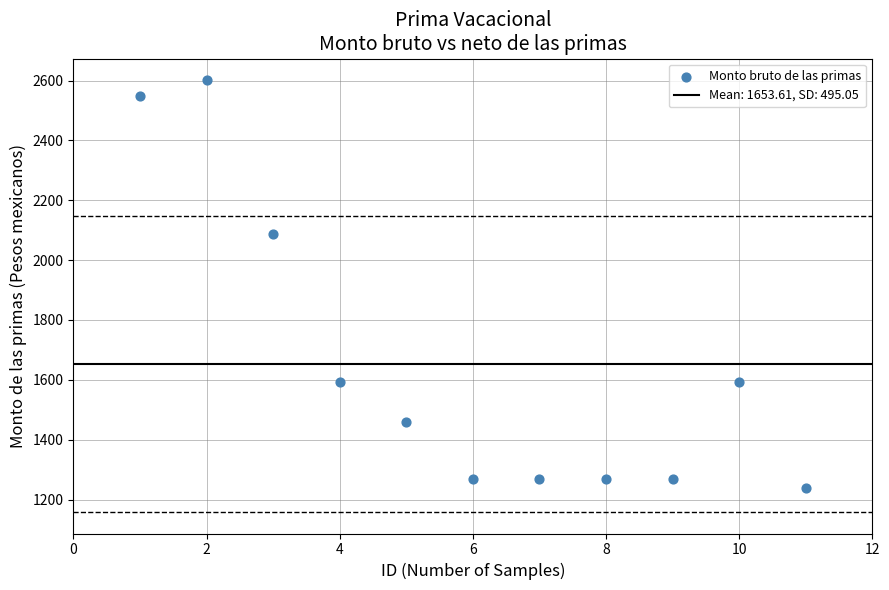

What Y value in the scatter plot is closest to 1919?

2086.3